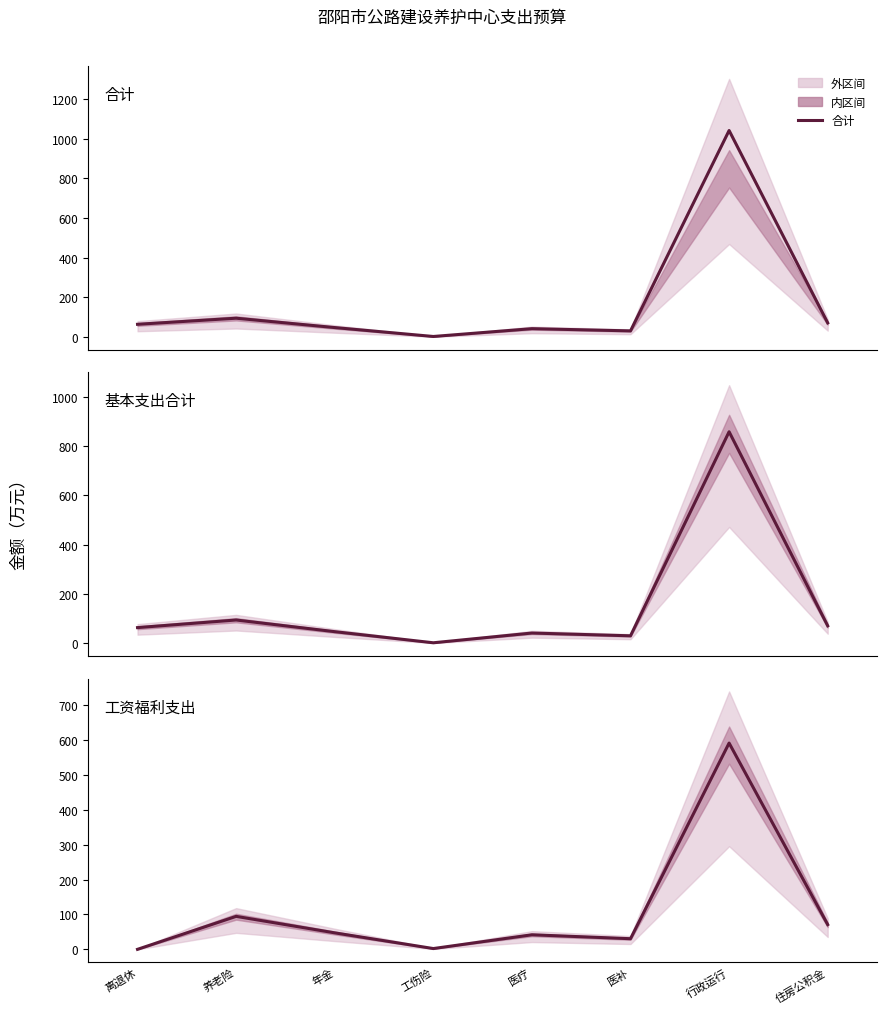

Where is 工资福利支出 nearest to the value 295?

养老险